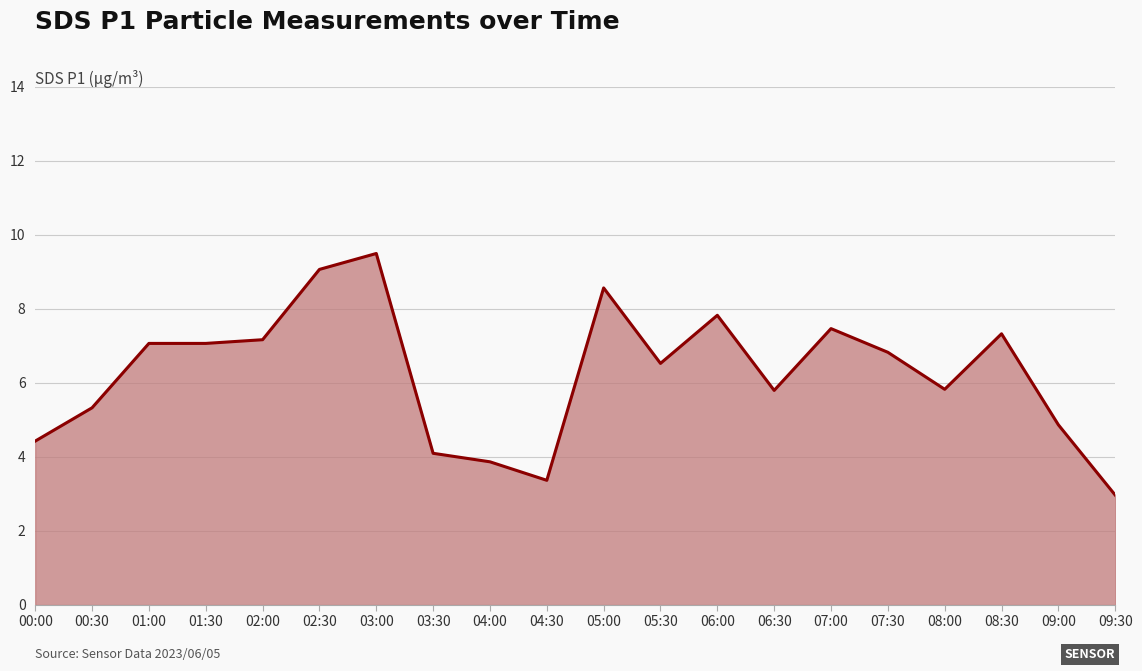

Reading right to left, transcribe all the data shown in this chart.

3.0	4.9	7.3	5.8	6.8	7.5	5.8	7.8	6.5	8.6	3.4	3.9	4.1	9.5	9.1	7.2	7.1	7.1	5.3	4.4